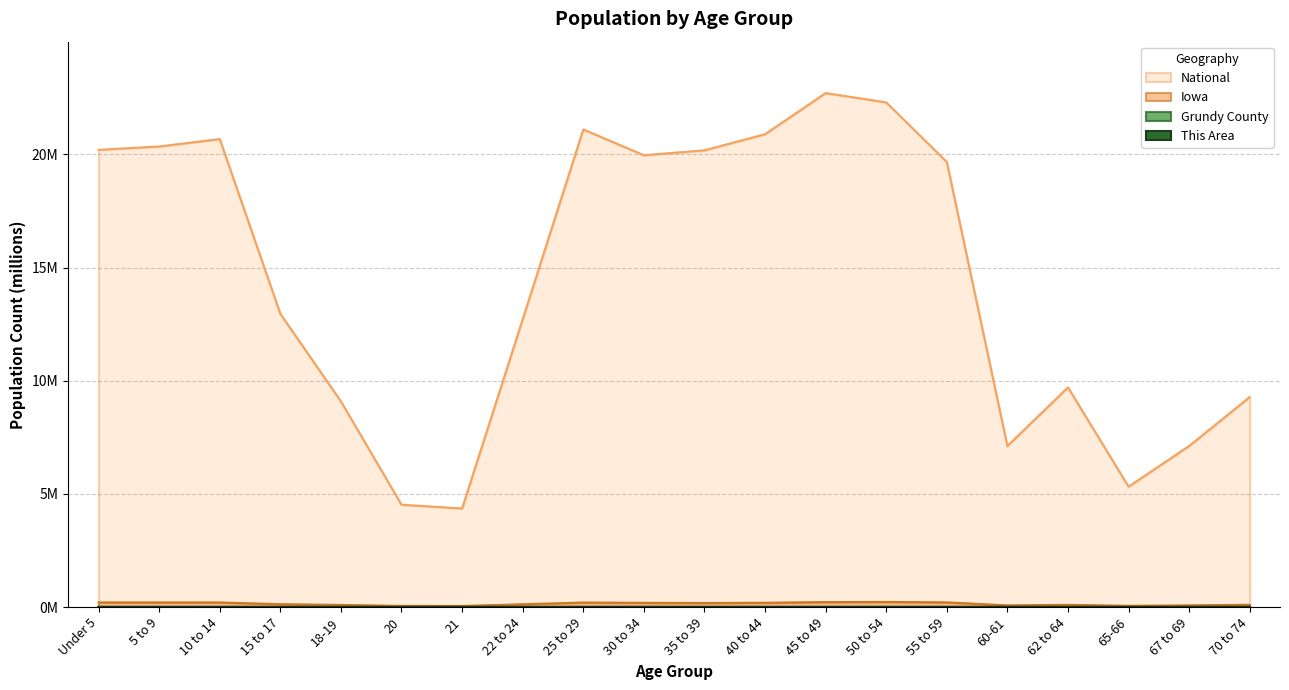

Reading right to left, extract all data points from this chart.

This Area: 0.0	0.0	0.0	0.0	0.0	0.0	0.0	0.0	0.0	0.0	0.0	0.0	0.0	0.0	0.0	0.0	0.0	0.0	0.0	0.0
Grundy County: 0.0	0.0	0.0	0.0	0.0	0.0	0.0	0.0	0.0	0.0	0.0	0.0	0.0	0.0	0.0	0.0	0.0	0.0	0.0	0.0
Iowa: 0.1	0.1	0.1	0.1	0.1	0.2	0.2	0.2	0.2	0.2	0.2	0.2	0.1	0.0	0.0	0.1	0.1	0.2	0.2	0.2
National: 9.3	7.1	5.3	9.7	7.1	19.7	22.3	22.7	20.9	20.2	20.0	21.1	12.7	4.4	4.5	9.1	13.0	20.7	20.3	20.2